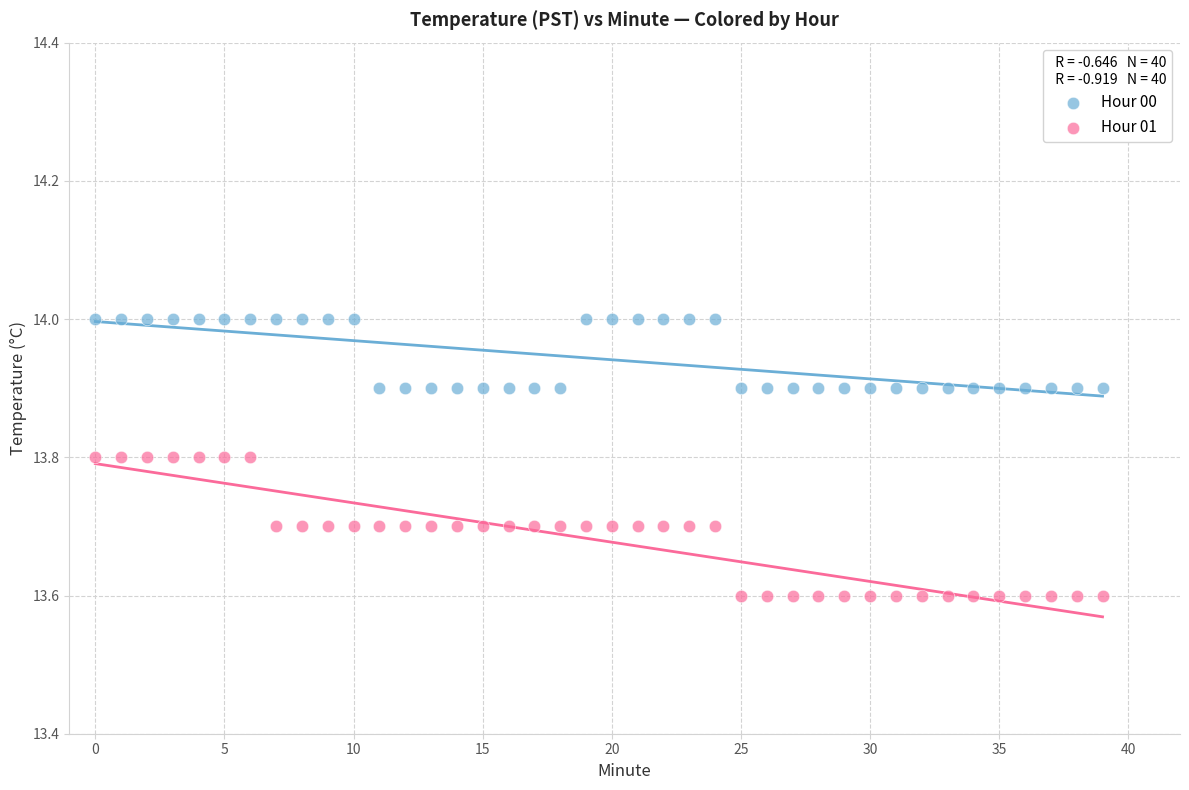

Which series has the widest spread of Y values?

Hour 01